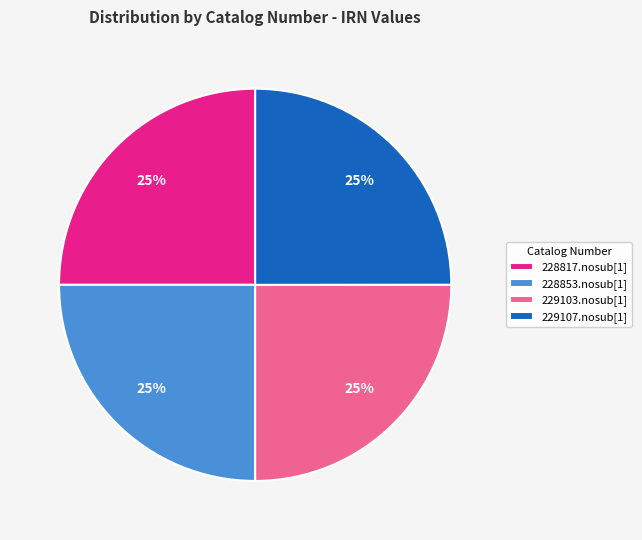

What is the ratio of the value at 228817.nosub[1] to the value at 229103.nosub[1]?

1.0